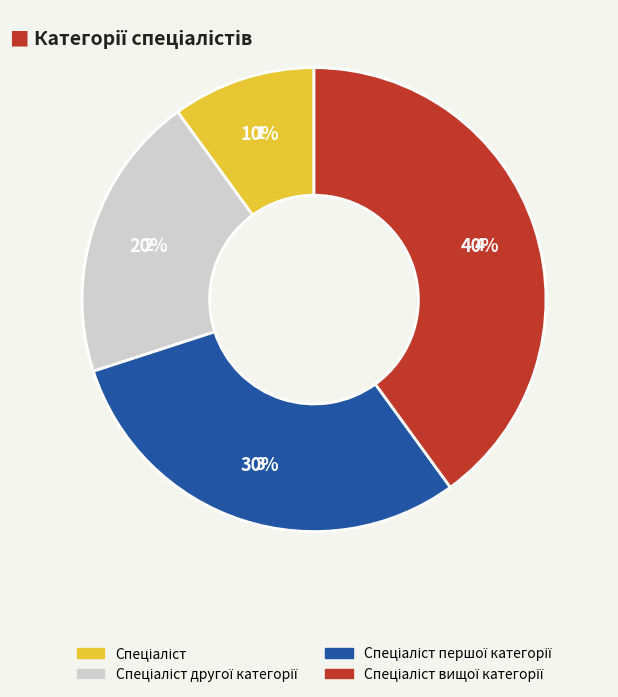

To the nearest percent, what is the difference between the largest and smallest slice percentages?

30%